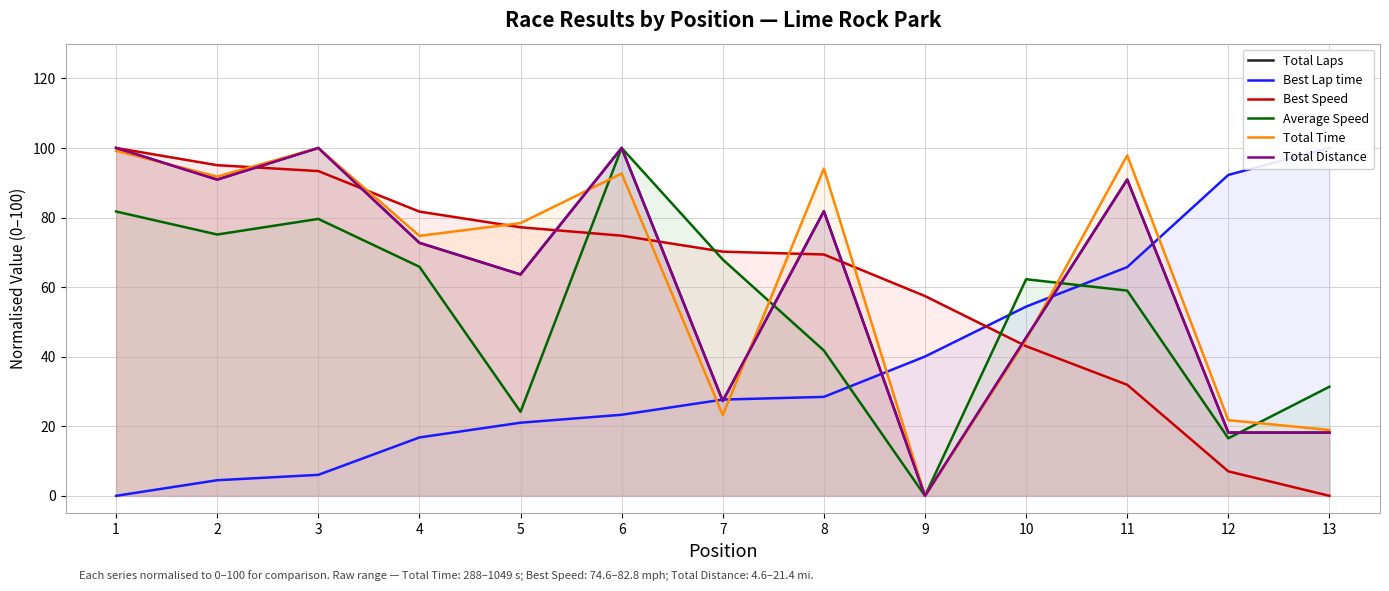

At which category does Total Distance reach its first local valley?

2